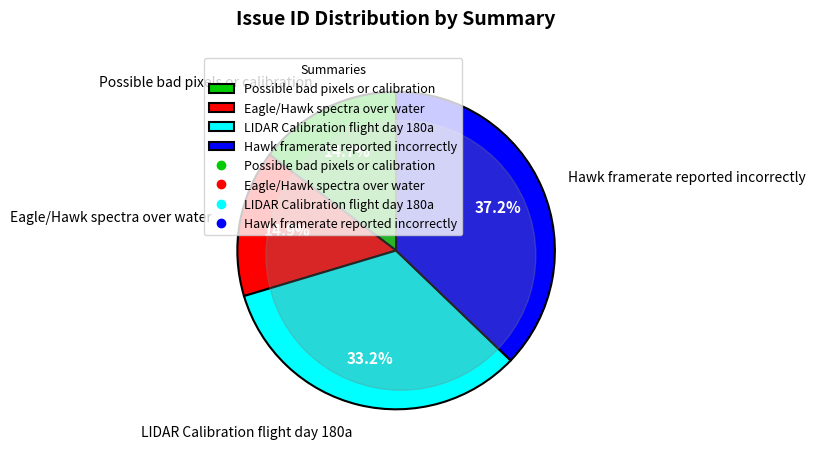

What is the ratio of the value at Possible bad pixels or calibration to the value at Eagle/Hawk spectra over water?

1.0